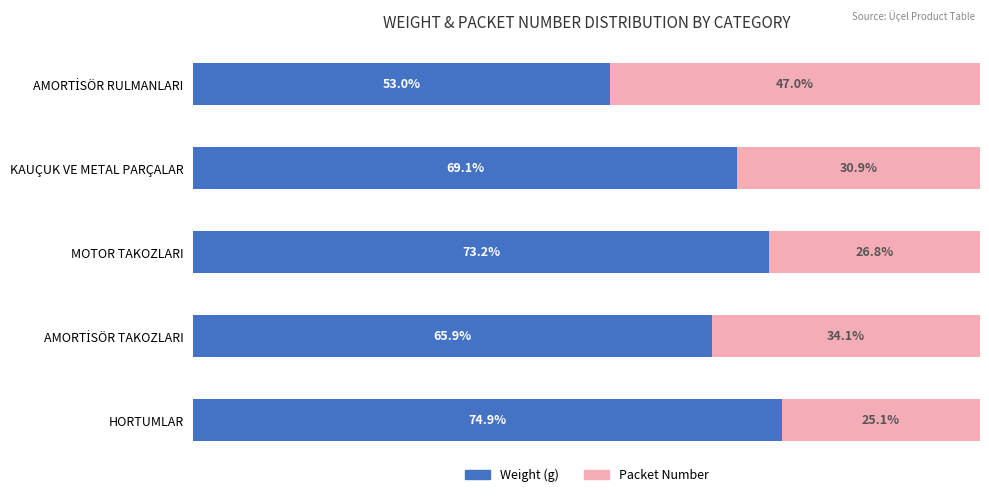

What are all the series names shown in the legend?

Weight (g), Packet Number